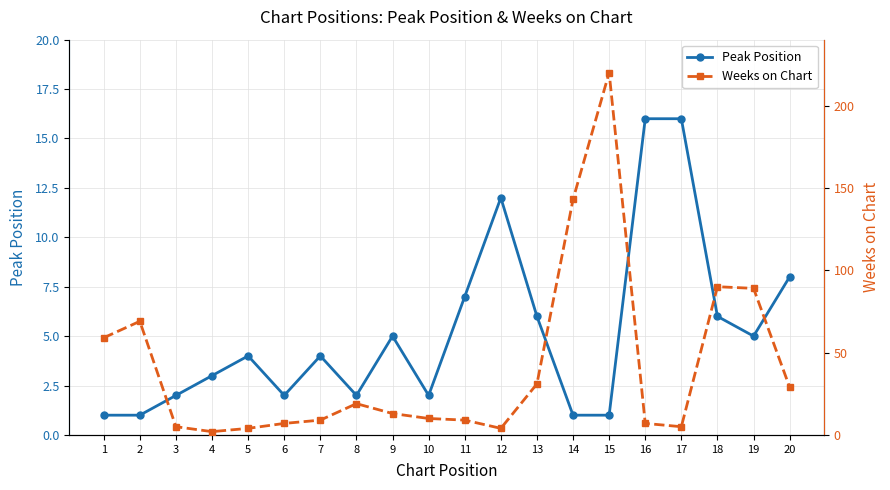

Reading left to right, what are all the values shown in this chart?

Peak Position: 1	1	2	3	4	2	4	2	5	2	7	12	6	1	1	16	16	6	5	8
Weeks on Chart: 59	69	5	2	4	7	9	19	13	10	9	4	31	143	220	7	5	90	89	29